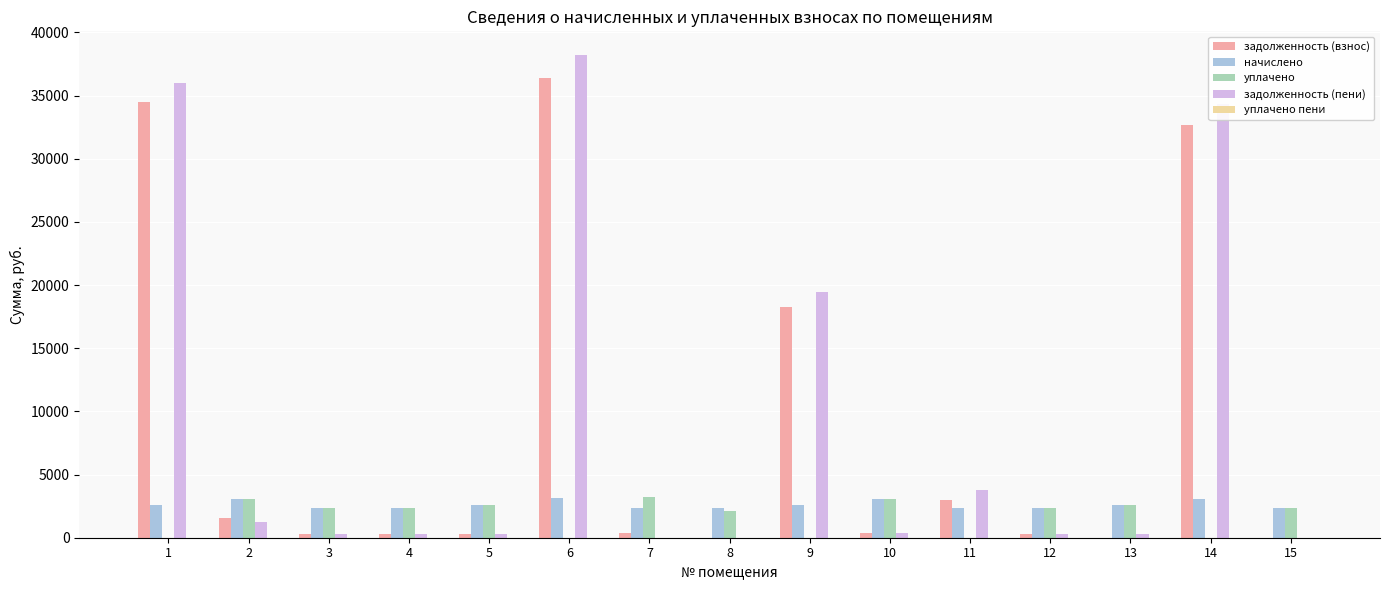

Count the number of categories in the chart.

15